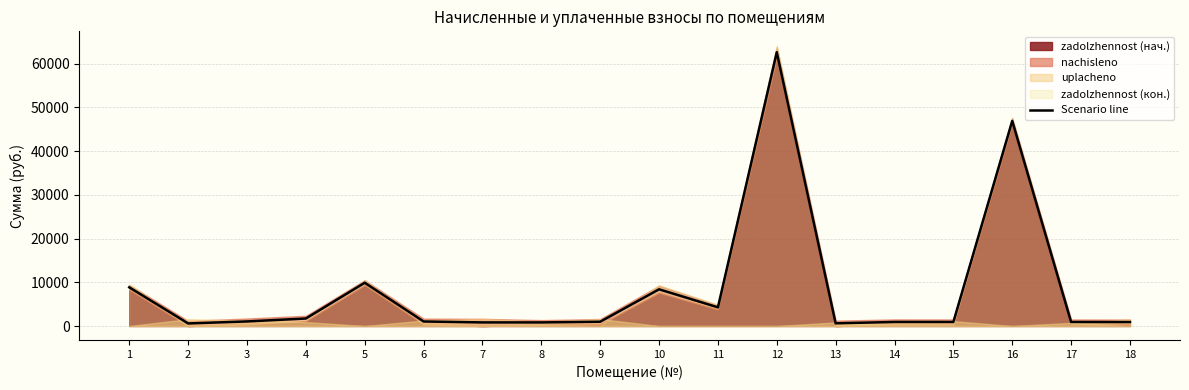

Reading right to left, what are all the values shown in this chart?

18=904.2	17=912.4	16=46905.2	15=918.6	14=923.1	13=613.5	12=62603.8	11=4269.2	10=8391.9	9=974.1	8=824.1	7=820.1	6=1033.7	5=9889.7	4=1713.0	3=1046.0	2=586.0	1=8842.1